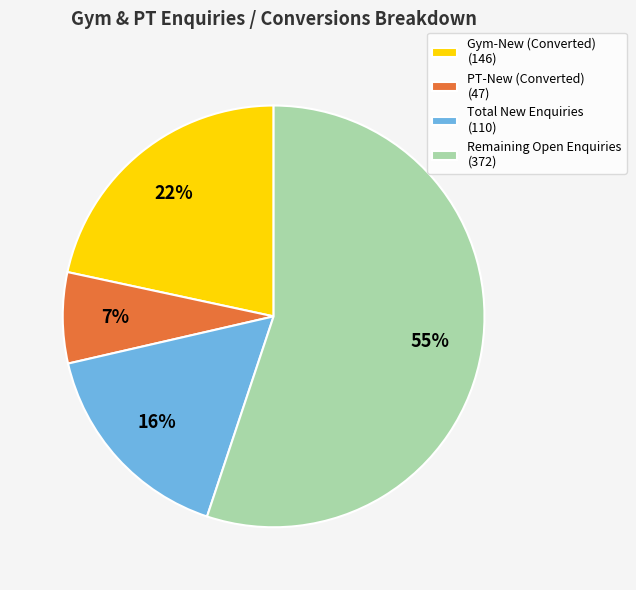

Which has a higher value, Gym-New (Converted) (146) or Total New Enquiries (110)?

Gym-New (Converted) (146)